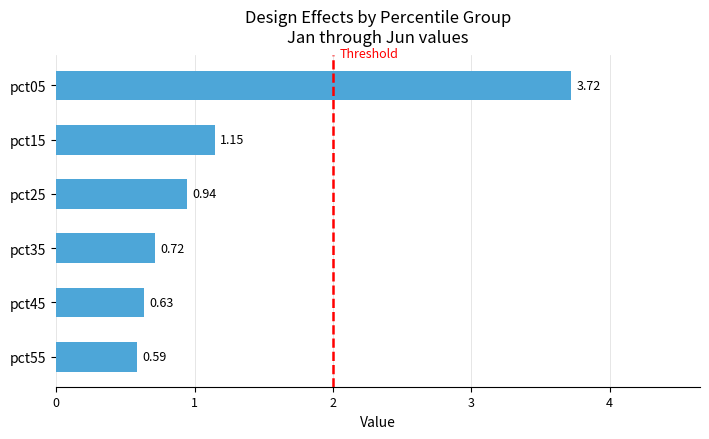

What is the average value?

1.3